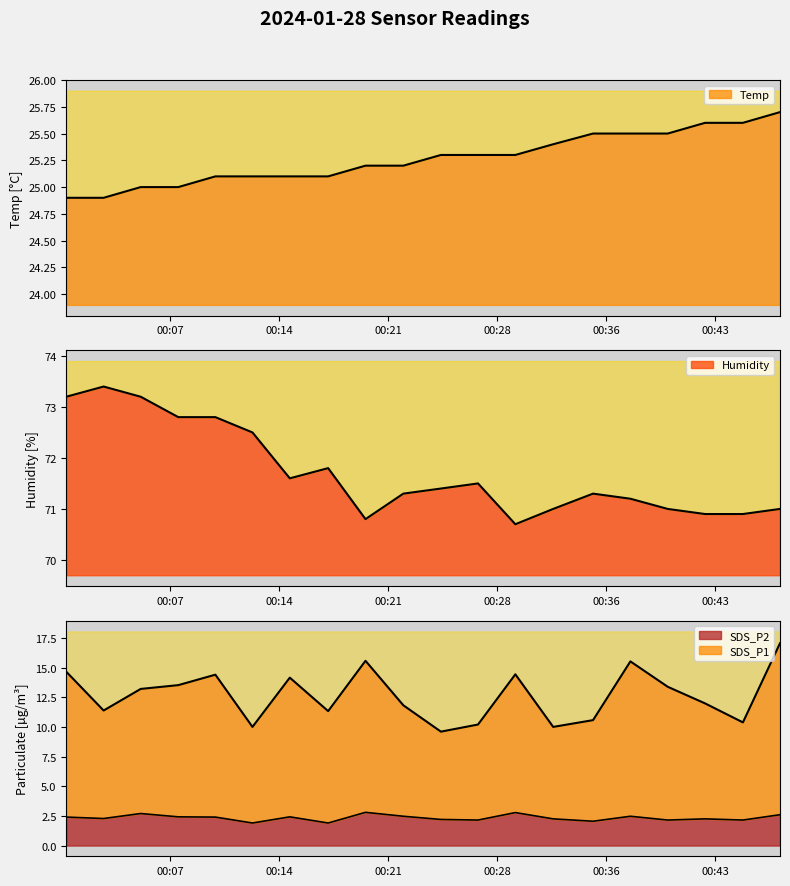

Which series has the largest total across all categories?

Humidity